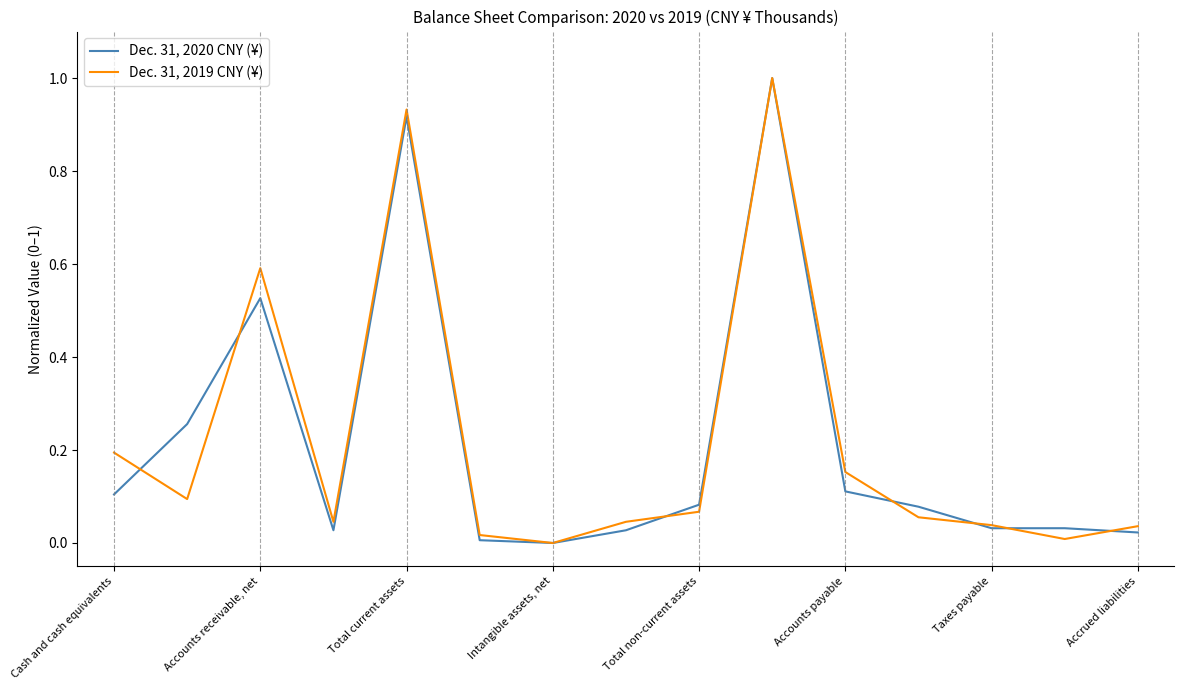

What is the sum of all Dec. 31, 2020 CNY (¥) values?

3.2